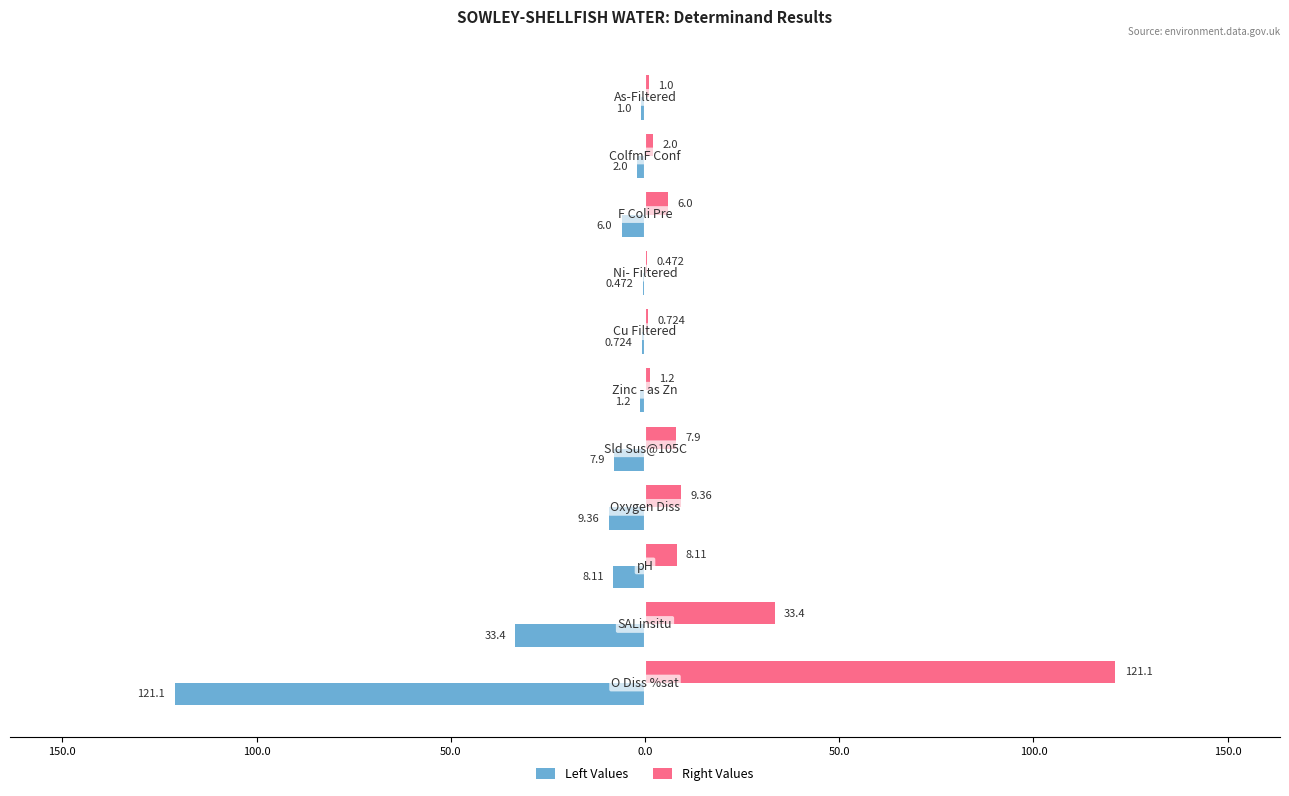

What is the value of the Right Values bar at the 3rd from the left?

8.1